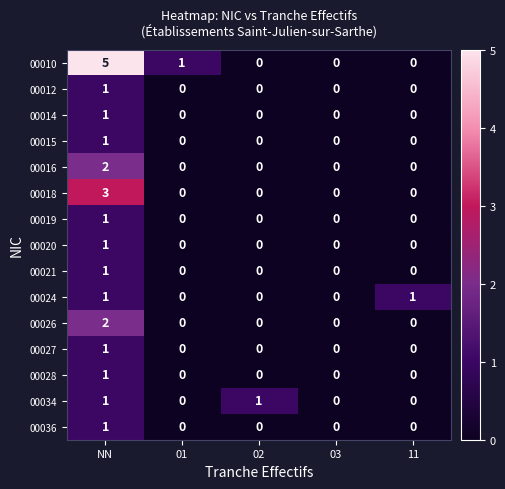

Which series has the largest range (max minus min)?

00010